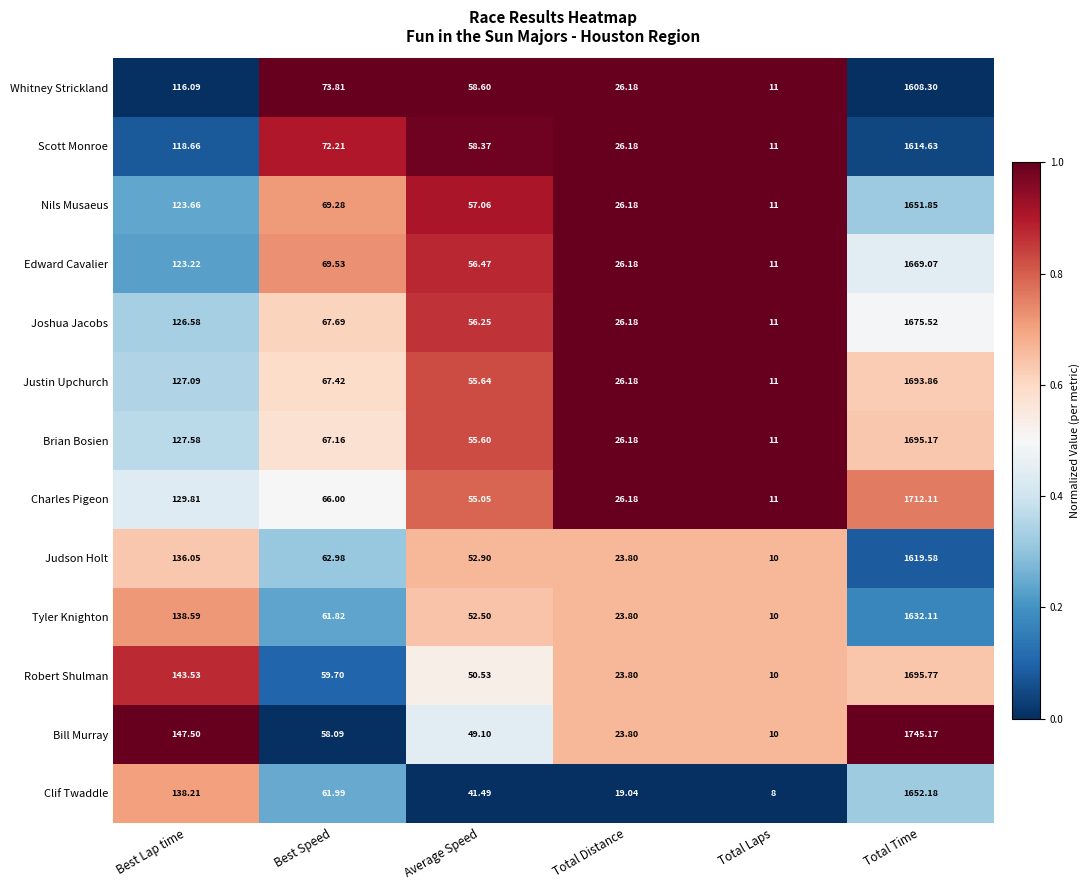

Count the number of data series in this chart.

13